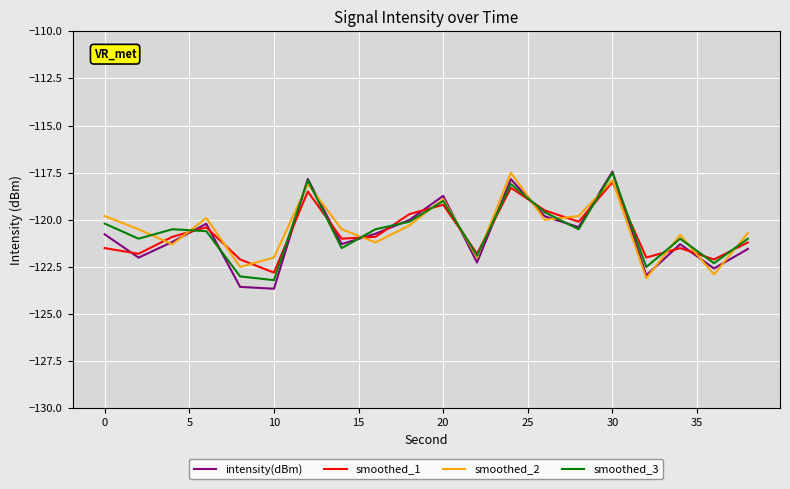

What is the minimum value shown in the chart?

-123.7